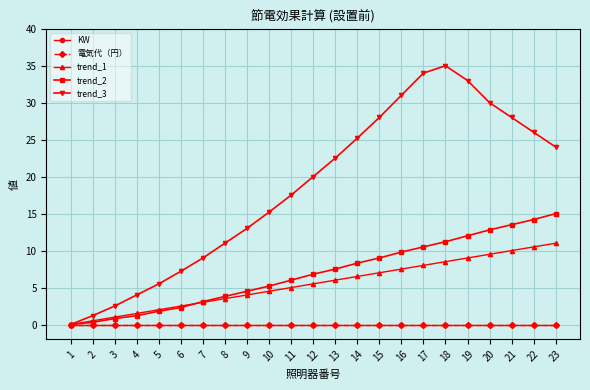

Reading left to right, extract all data points from this chart.

KW: 1=0.0	2=0.0	3=0.0	4=0.0	5=0.0	6=0.0	7=0.0	8=0.0	9=0.0	10=0.0	11=0.0	12=0.0	13=0.0	14=0.0	15=0.0	16=0.0	17=0.0	18=0.0	19=0.0	20=0.0	21=0.0	22=0.0	23=0.0
電気代（円）: 1=0.0	2=0.0	3=0.0	4=0.0	5=0.0	6=0.0	7=0.0	8=0.0	9=0.0	10=0.0	11=0.0	12=0.0	13=0.0	14=0.0	15=0.0	16=0.0	17=0.0	18=0.0	19=0.0	20=0.0	21=0.0	22=0.0	23=0.0
trend_1: 1=0.0	2=0.5	3=1.0	4=1.5	5=2.0	6=2.5	7=3.0	8=3.5	9=4.0	10=4.5	11=5.0	12=5.5	13=6.0	14=6.5	15=7.0	16=7.5	17=8.0	18=8.5	19=9.0	20=9.5	21=10.0	22=10.5	23=11.0
trend_2: 1=0.0	2=0.3	3=0.8	4=1.2	5=1.8	6=2.3	7=3.1	8=3.8	9=4.5	10=5.2	11=6.0	12=6.8	13=7.5	14=8.3	15=9.0	16=9.8	17=10.5	18=11.2	19=12.0	20=12.8	21=13.5	22=14.2	23=15.0
trend_3: 1=0.0	2=1.2	3=2.5	4=4.0	5=5.5	6=7.2	7=9.0	8=11.0	9=13.0	10=15.2	11=17.5	12=20.0	13=22.5	14=25.2	15=28.0	16=31.0	17=34.0	18=35.0	19=33.0	20=30.0	21=28.0	22=26.0	23=24.0